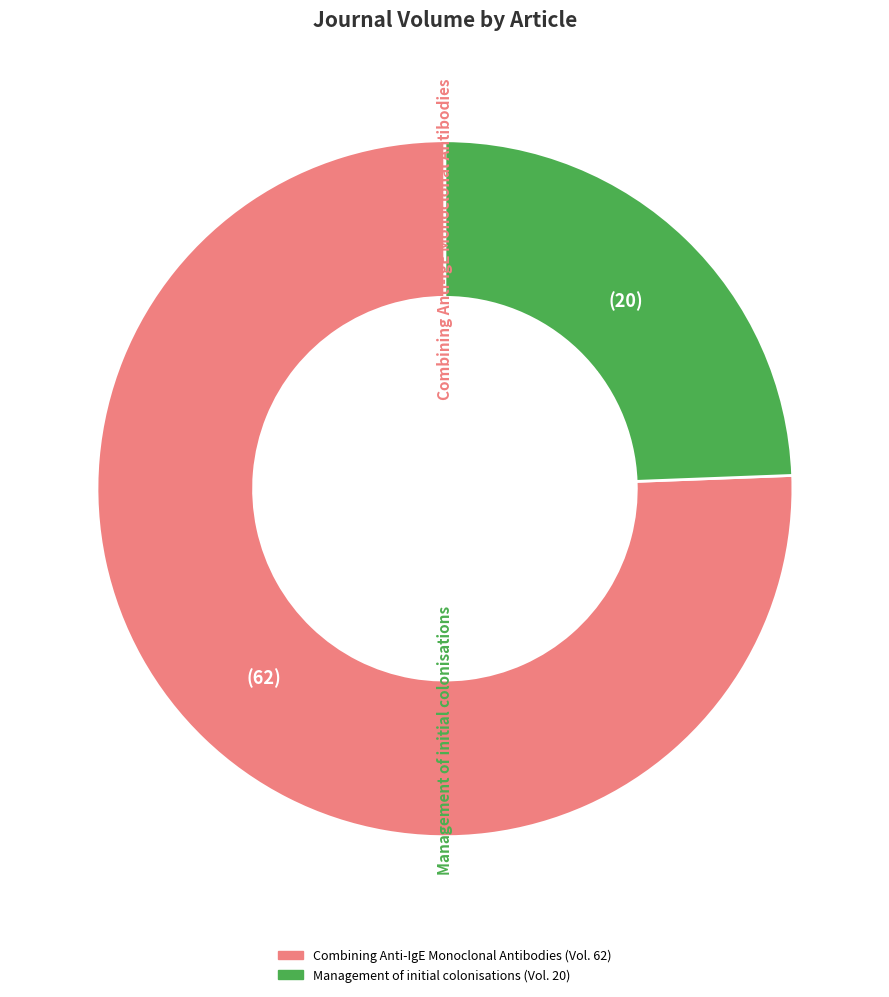

What is the largest slice in the pie chart?

Combining Anti-IgE Monoclonal Antibodies